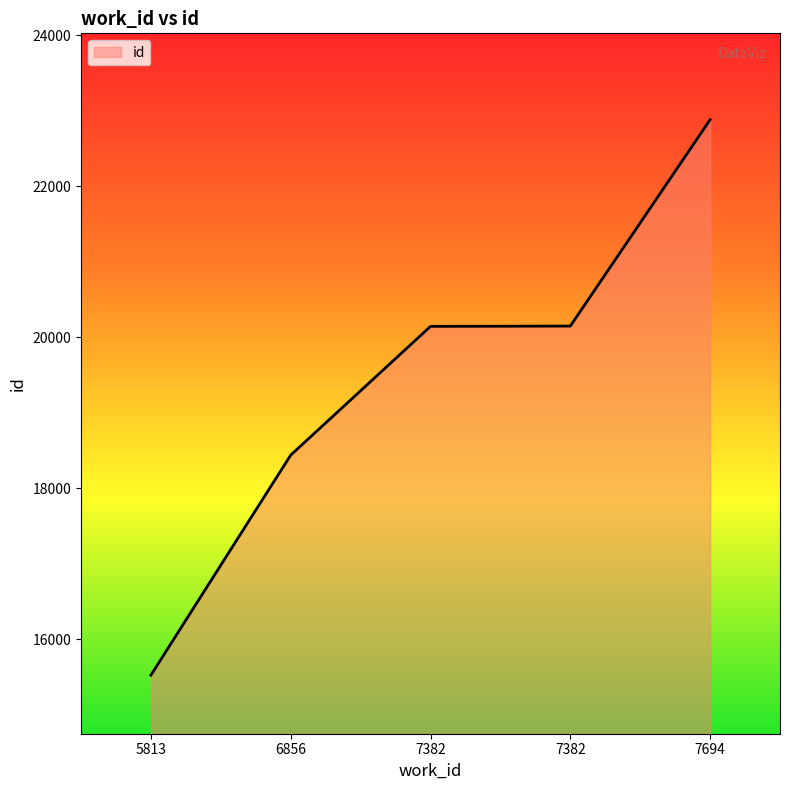

The value at 7694 is 22880. True or false?

True